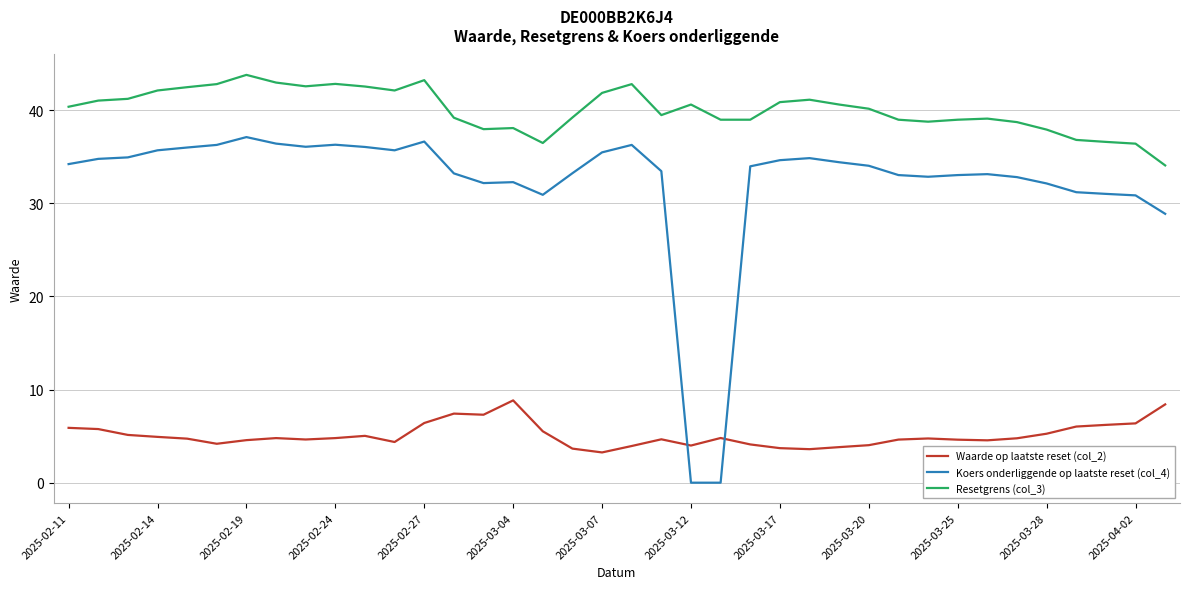

What is the maximum value shown in the chart?

43.8